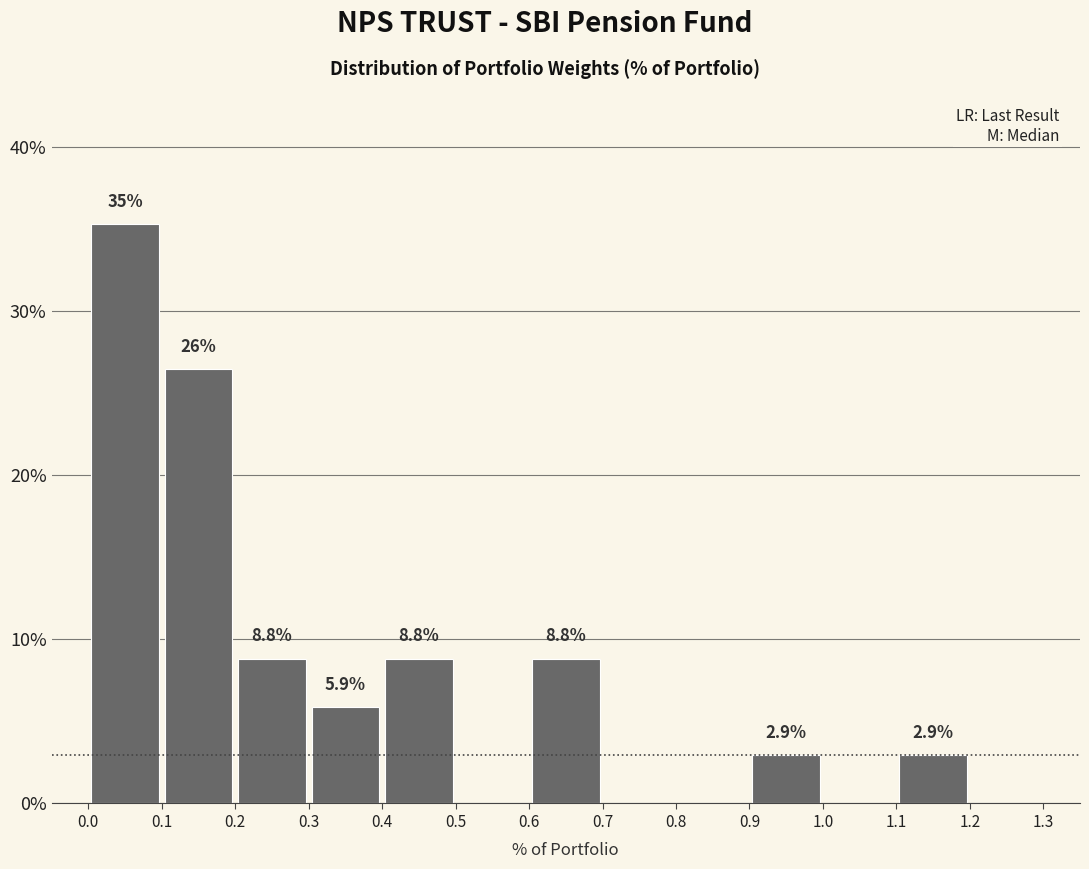

Over which range of the x-axis is the bar tallest?

0.0 to 0.1